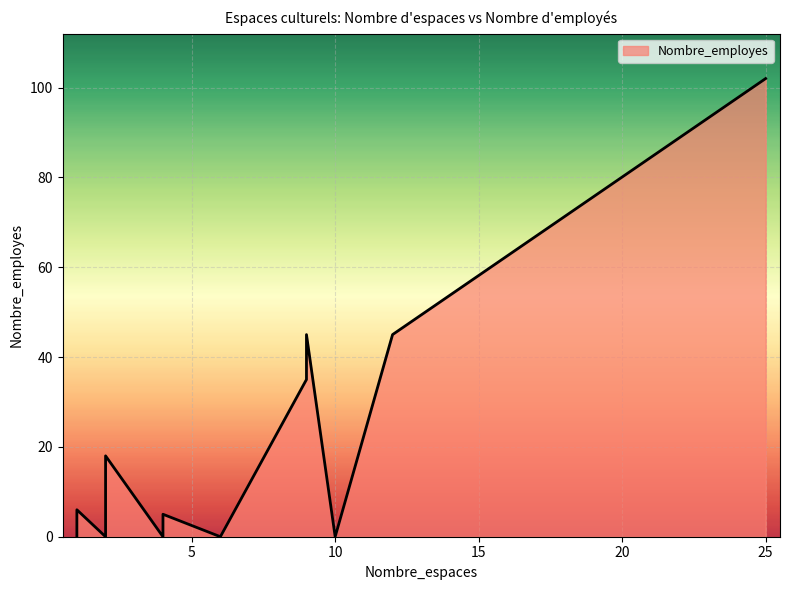

Rank the categories by value from lowest to highest.

6, 2, 2, 4, 10, 1, 2, 1, 2, 4, 1, 2, 9, 9, 12, 25